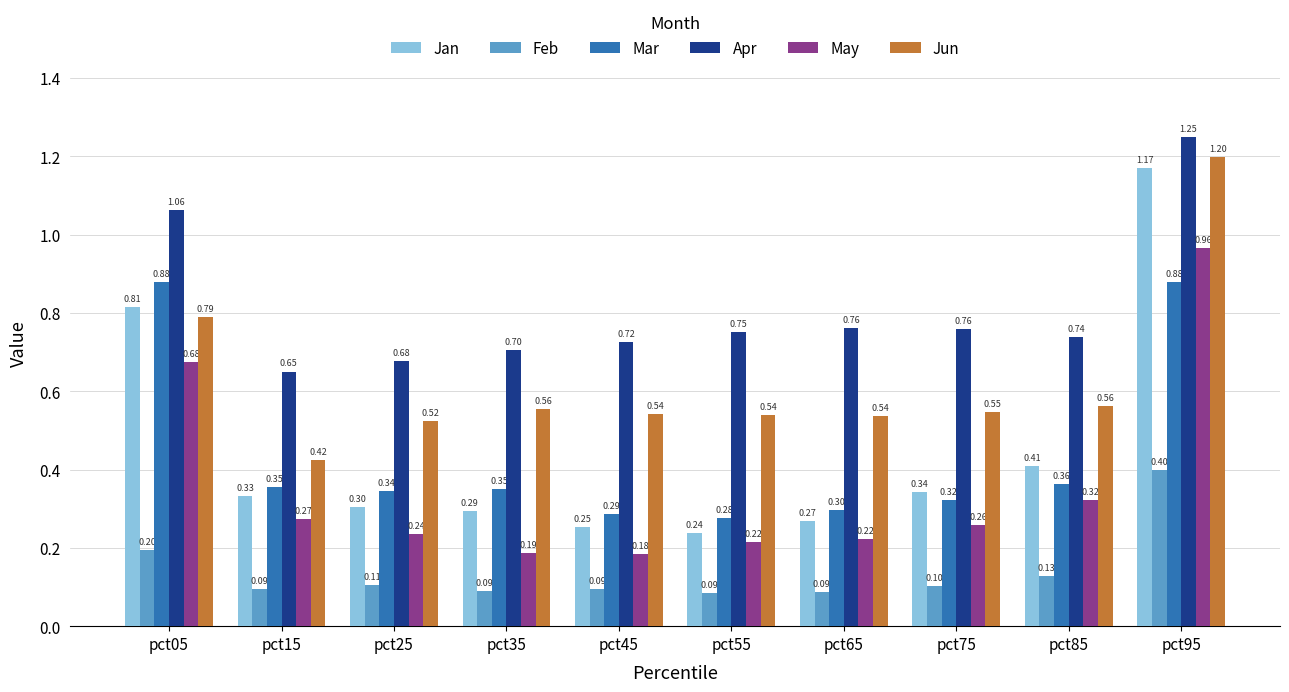

Which category has the highest value in the May series?

pct95